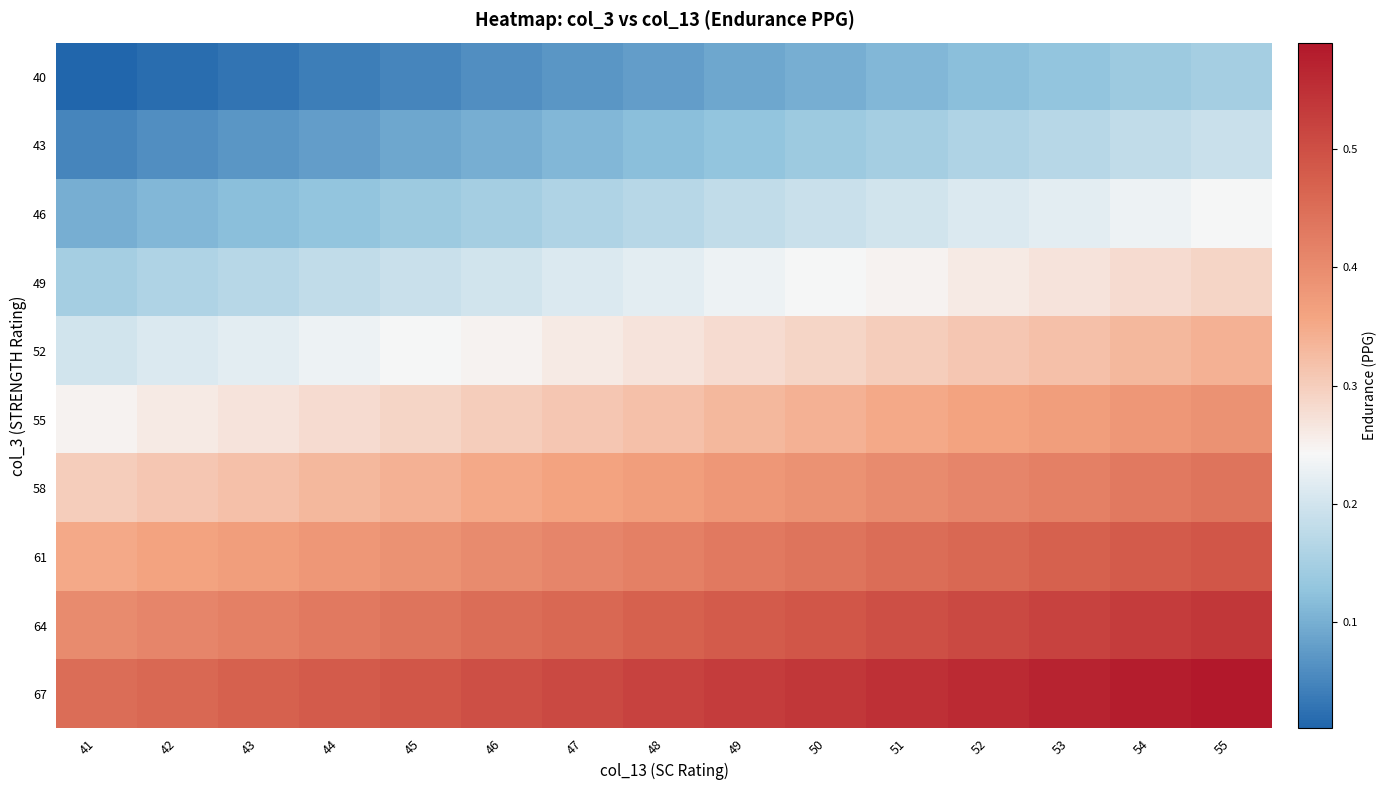

Which has a higher value, 50 or 47?

50